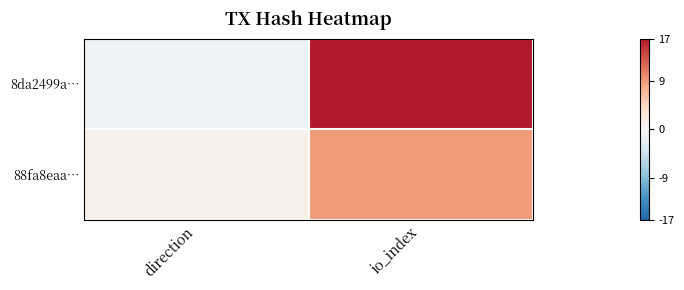

List the series in order of their overall mean, lowest first.

88fa8eaa…, 8da2499a…